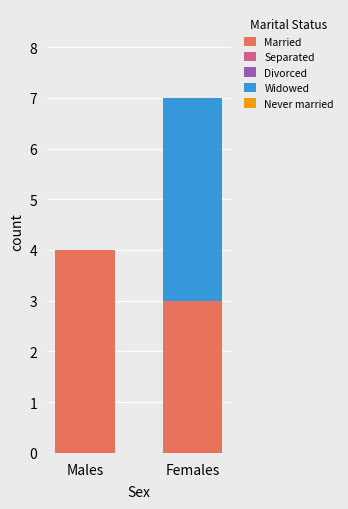

At which category is the sum across all series the highest?

Females